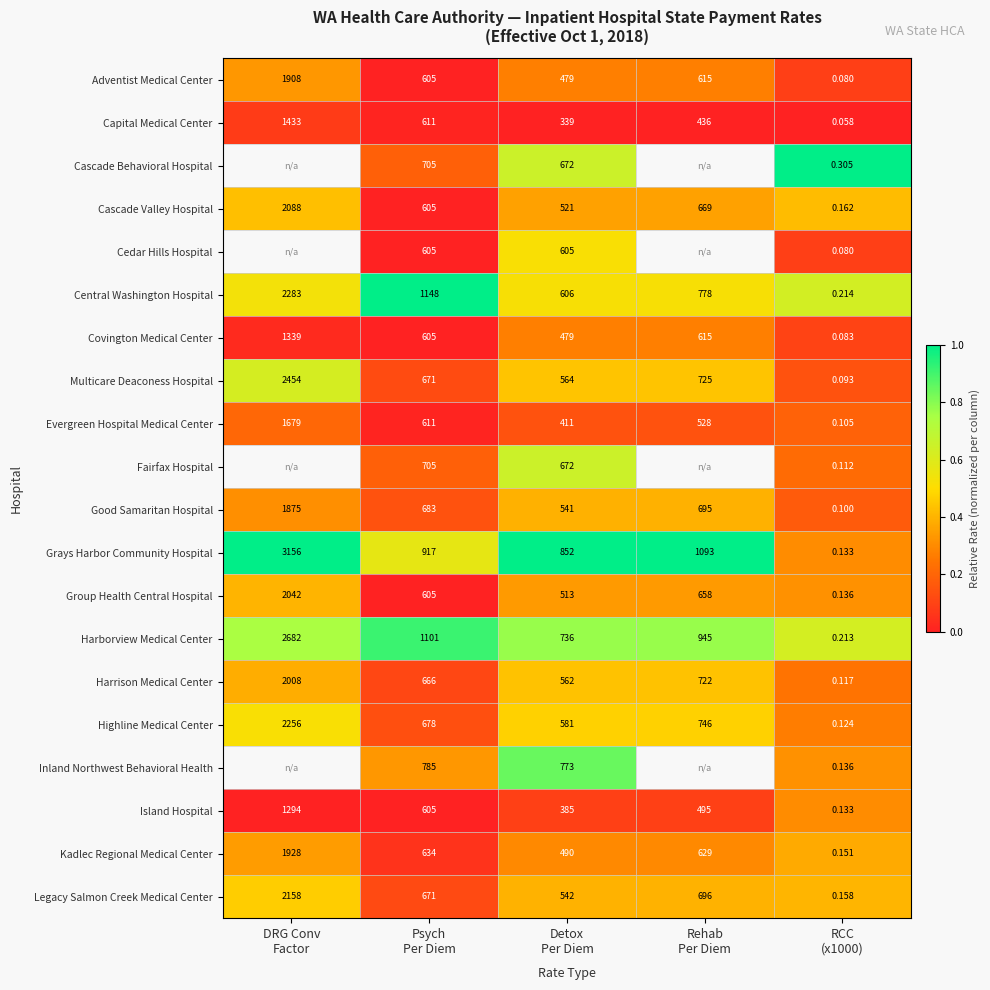

List the series in order of their overall mean, highest first.

Cascade Behavioral Hospital, Cedar Hills Hospital, Fairfax Hospital, Grays Harbor Community Hospital, Harborview Medical Center, Central Washington Hospital, Legacy Salmon Creek Medical Center, Kadlec Regional Medical Center, Highline Medical Center, Multicare Deaconess Hospital, Cascade Valley Hospital, Good Samaritan Hospital, Group Health Central Hospital, Adventist Medical Center, Evergreen Hospital Medical Center, Covington Medical Center, Capital Medical Center, Inland Northwest Behavioral Health, Island Hospital, Harrison Medical Center